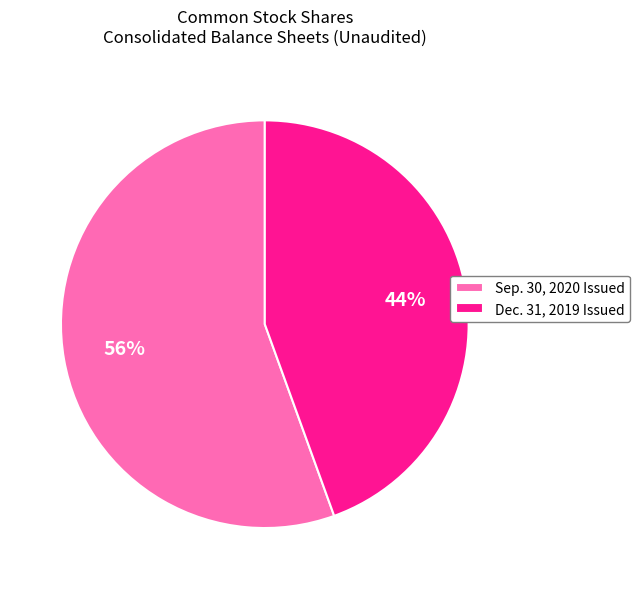

To the nearest percent, what is the average slice percentage?

50%